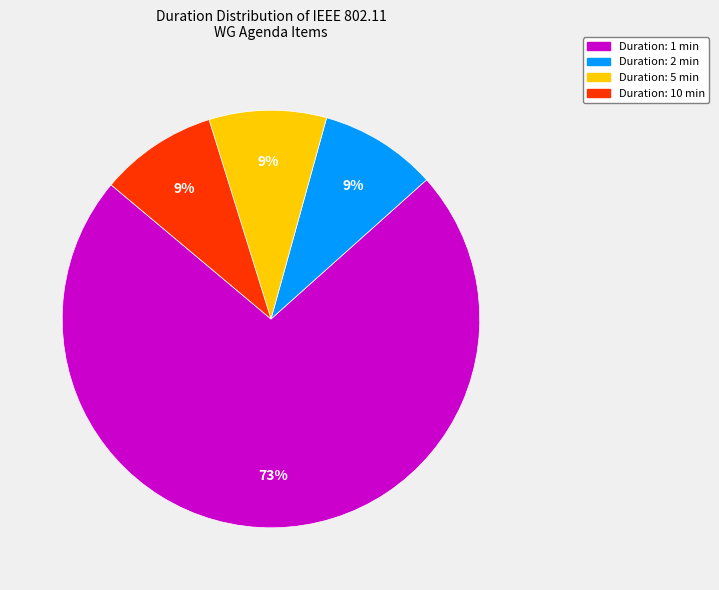

Count the number of slices in the pie.

4